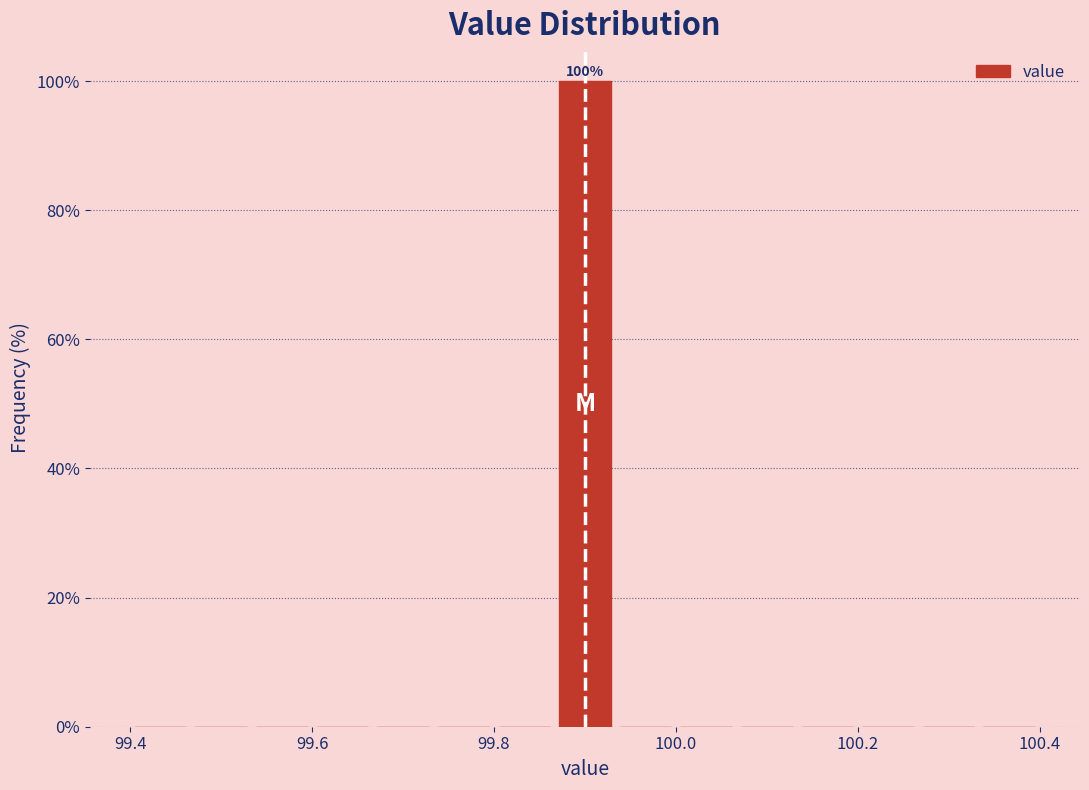

Around what value on the x-axis is the tallest bar? Give the approximate position of its centre, as read against the axis.

99.90